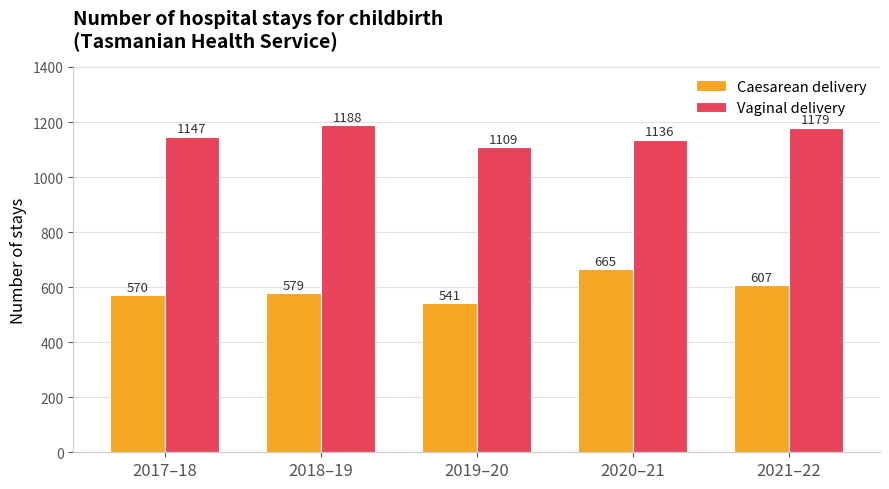

At how many categories does at least one series exceed 992?

5